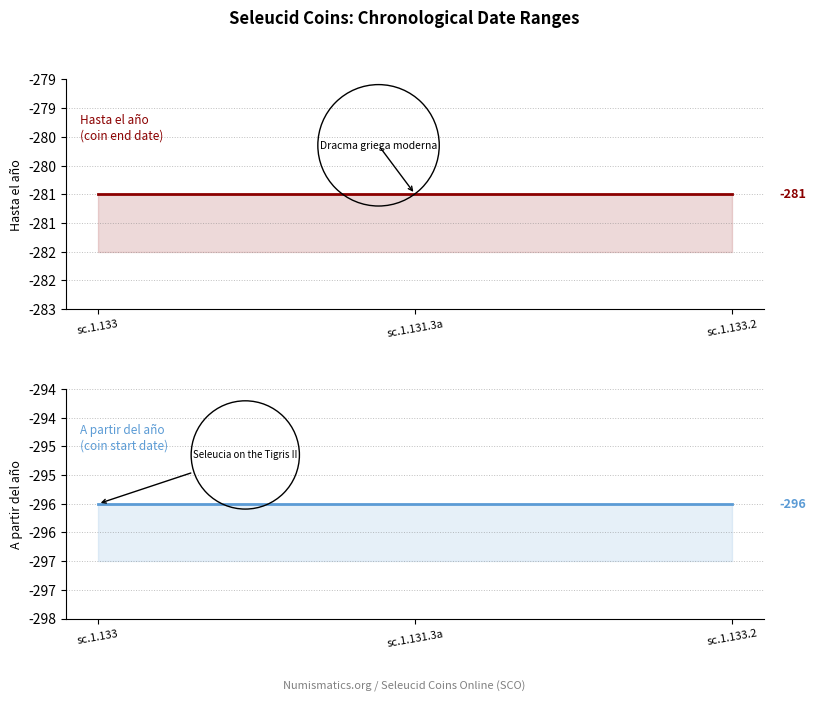

Between sc.1.133 and sc.1.133.2, which series saw the biggest shift?

Hasta el año